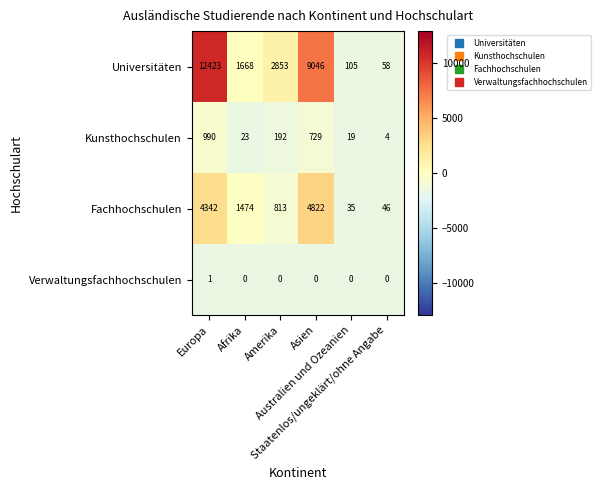

Between Asien and Australien und Ozeanien, which series saw the biggest shift?

Universitäten